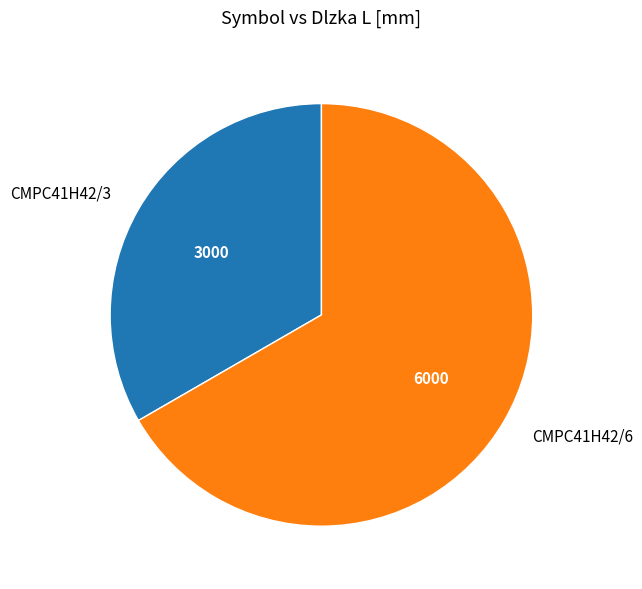

Does CMPC41H42/6 account for over 50% of the chart?

Yes